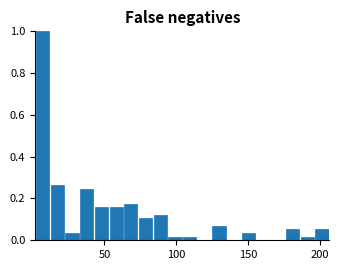

Around what value on the x-axis is the tallest bar? Give the approximate position of its centre, as read against the axis.

5